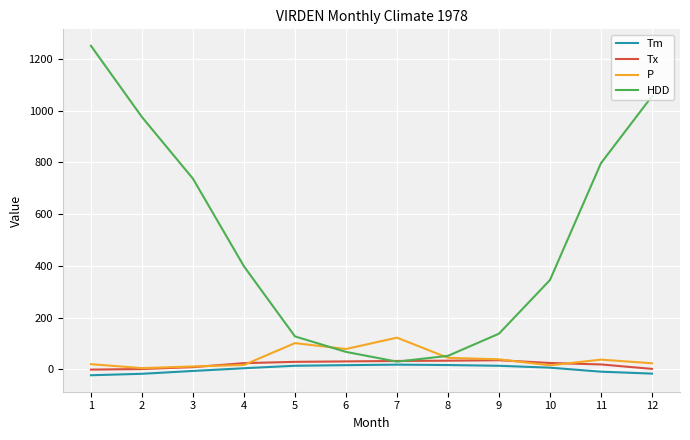

Is the value of Tm at 7 greater than the value of P at 7?

No